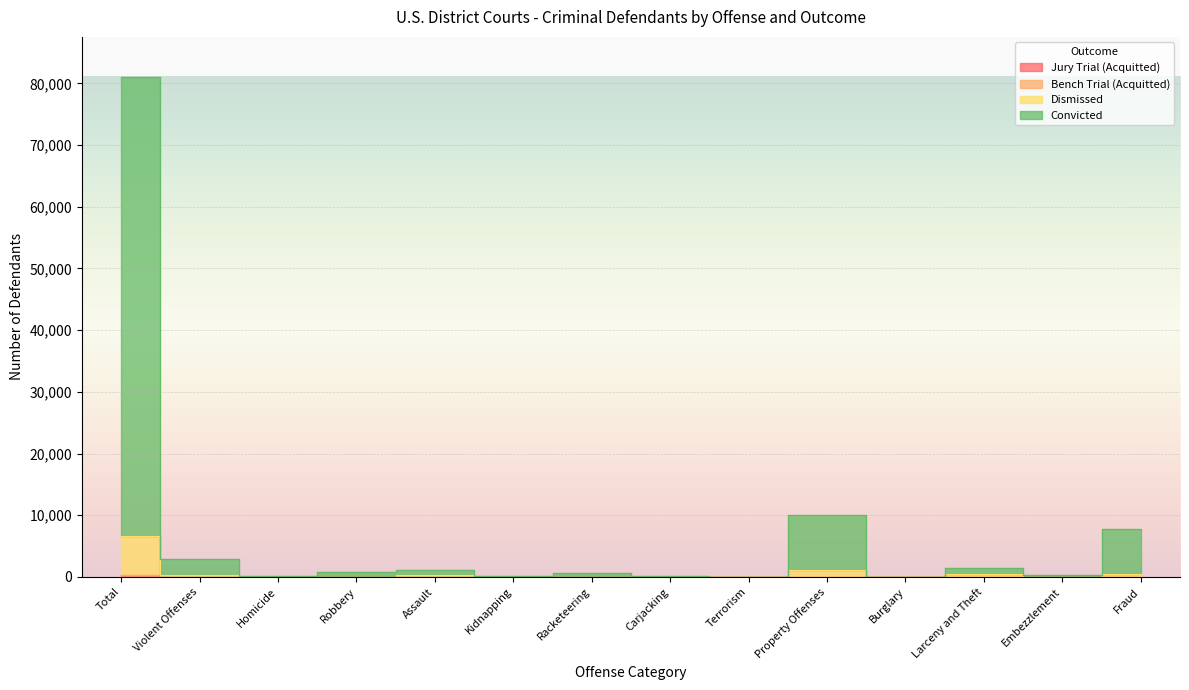

What is the label of the 8th point from the left?

Carjacking